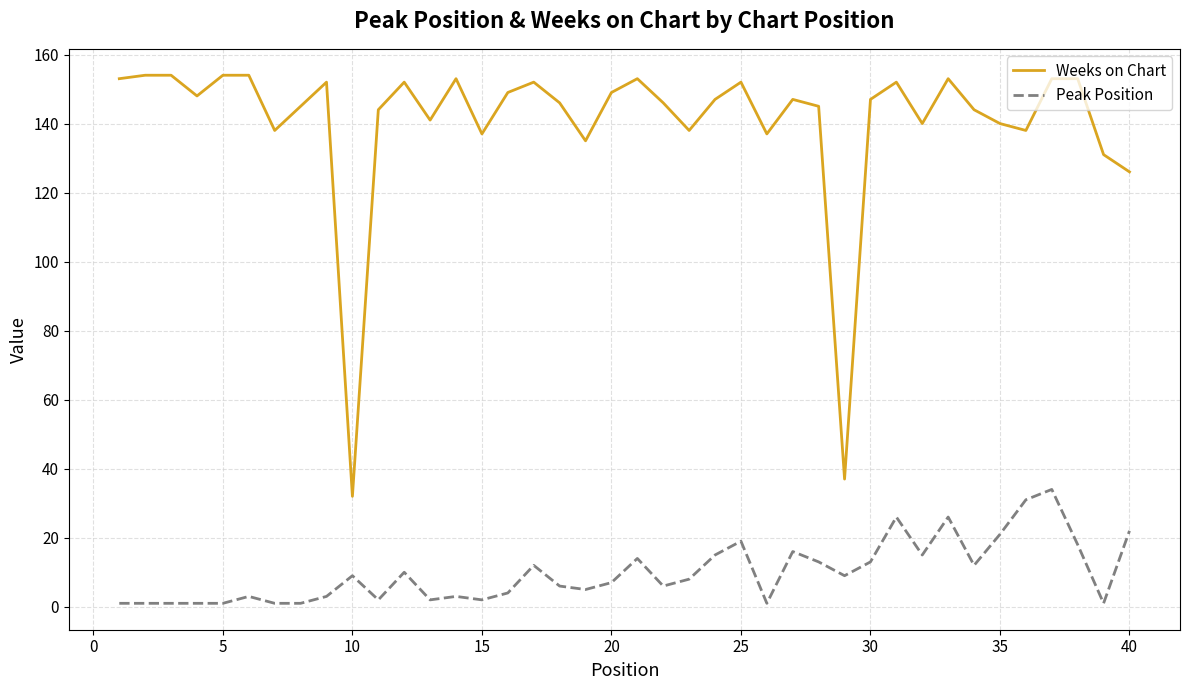

Which series has the largest range (max minus min)?

Weeks on Chart